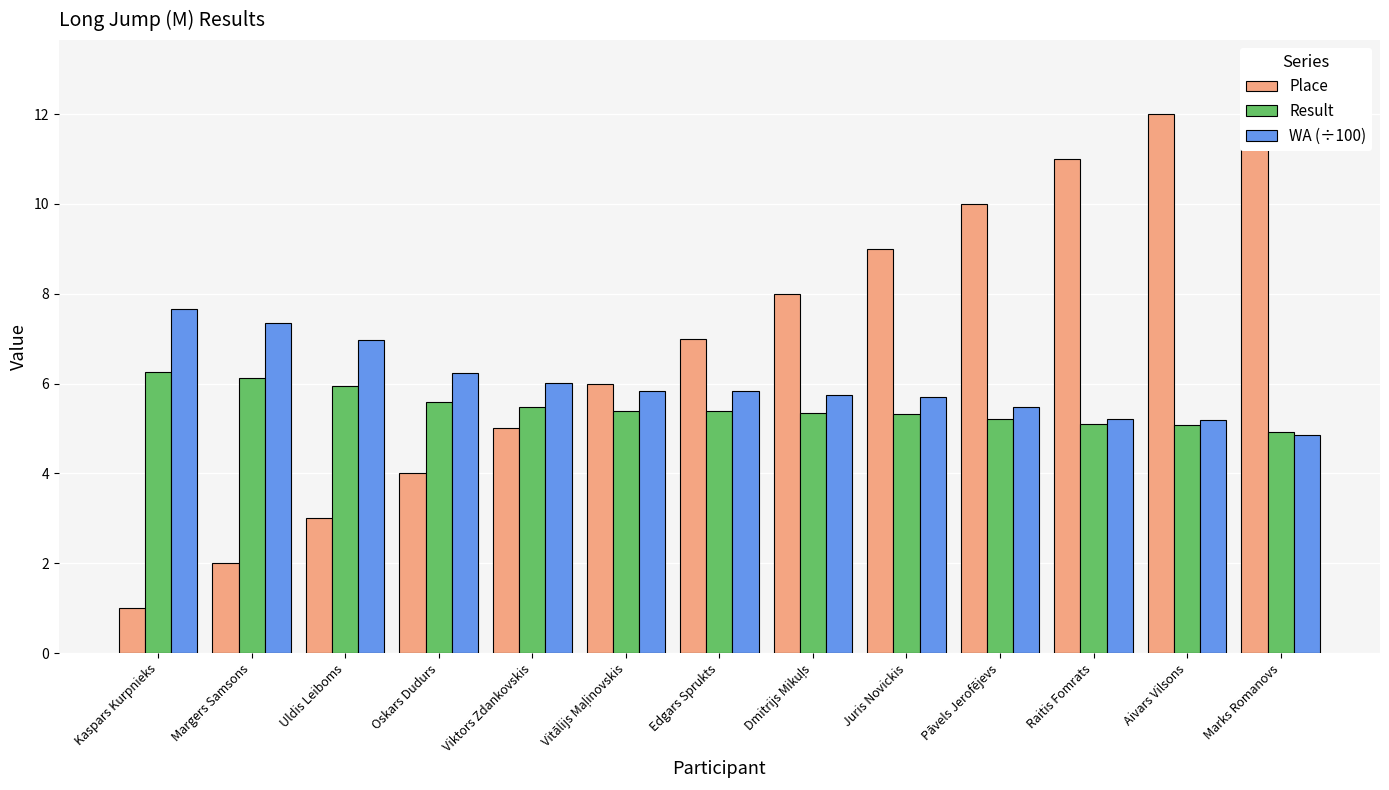

What position from the left is Dmitrijs Mikuļs?

8